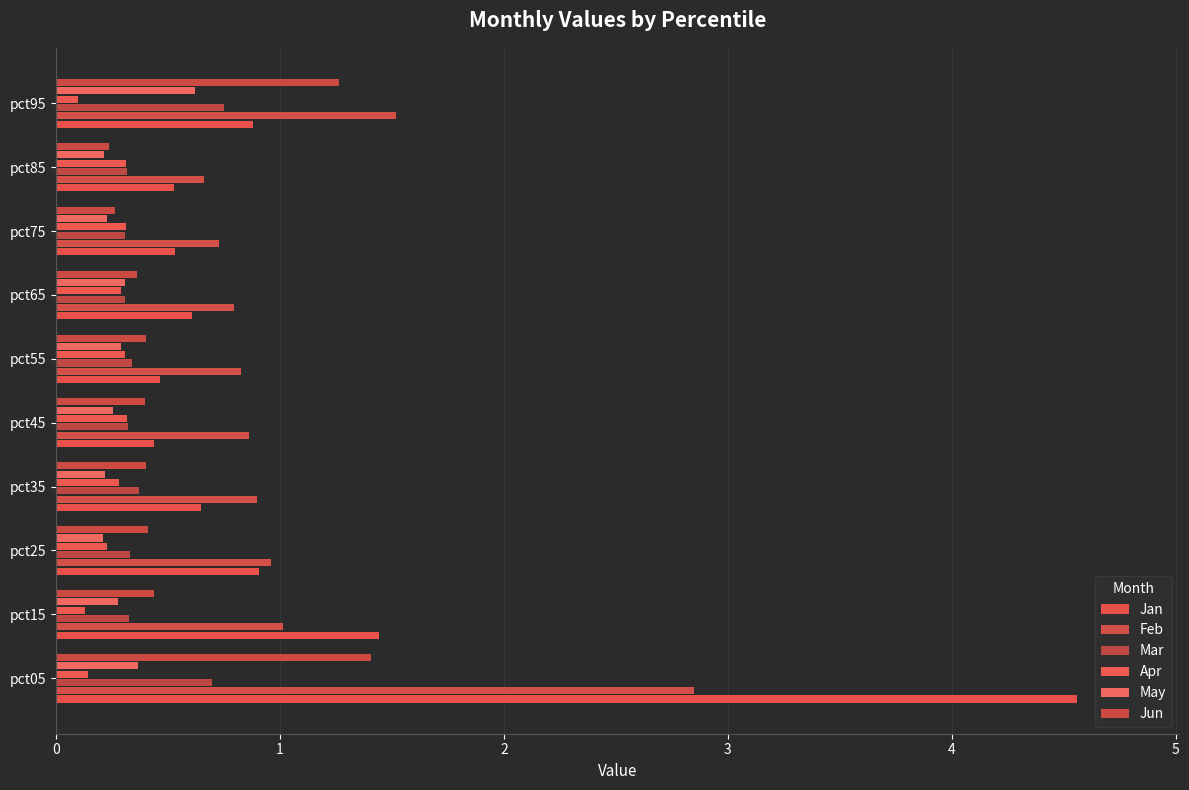

Count the number of data series in this chart.

6